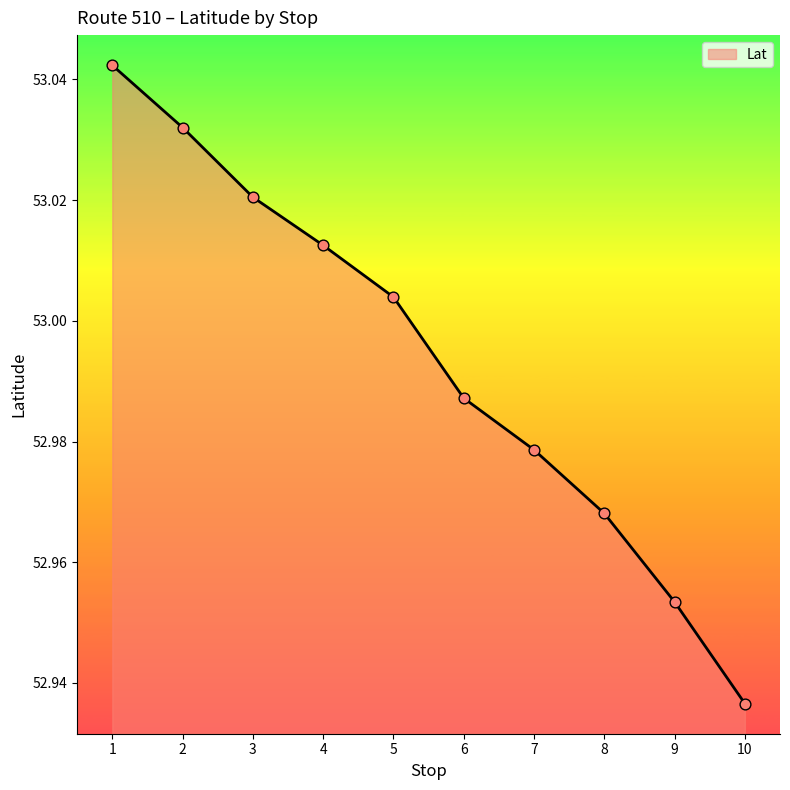

What is the change in value from 1 to 7?

-0.1